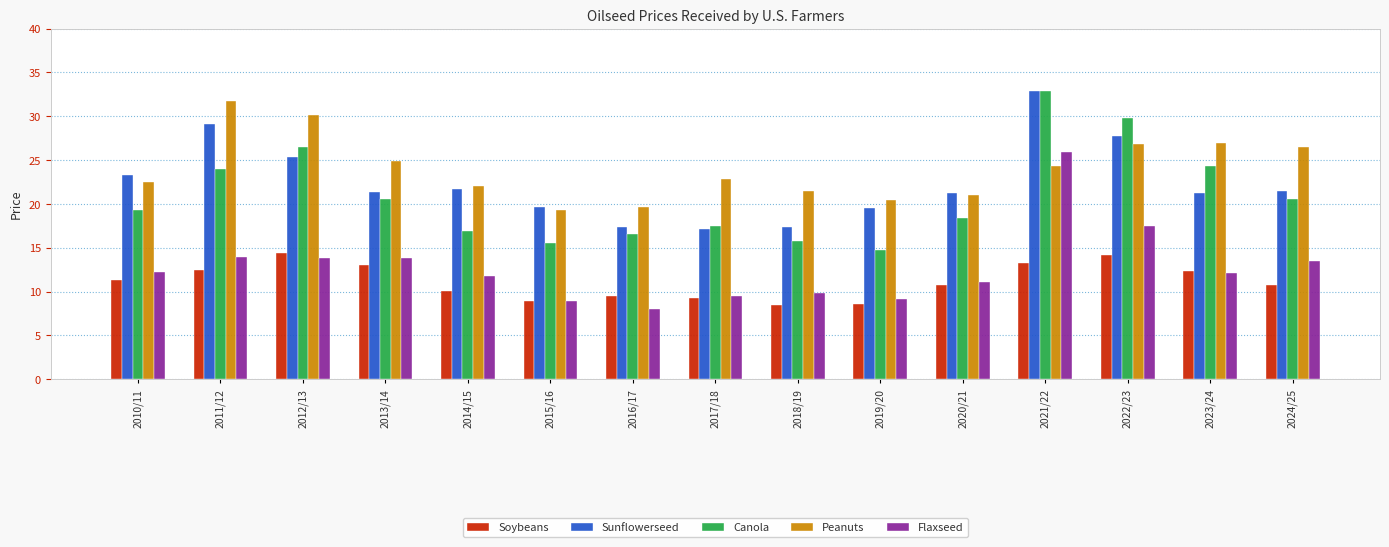

How many bars are there in total?

75